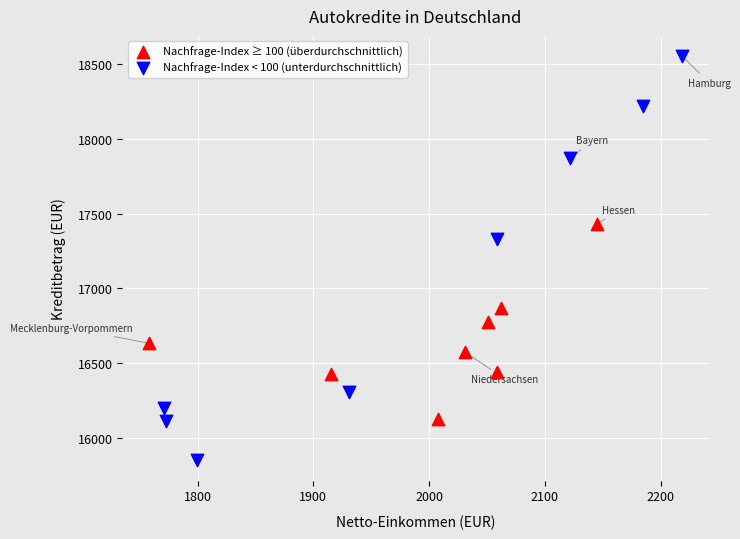

What are all the series names shown in the legend?

Nachfrage-Index ≥ 100 (überdurchschnittlich), Nachfrage-Index < 100 (unterdurchschnittlich)